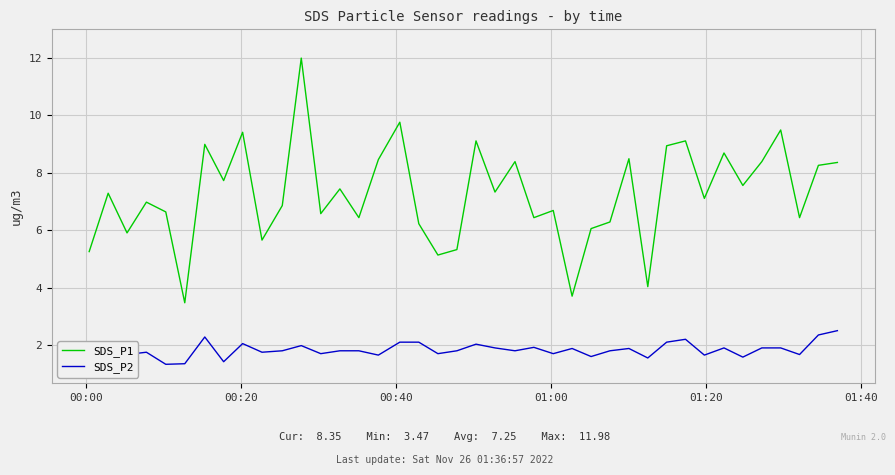

What is the minimum value for SDS_P1?

3.5